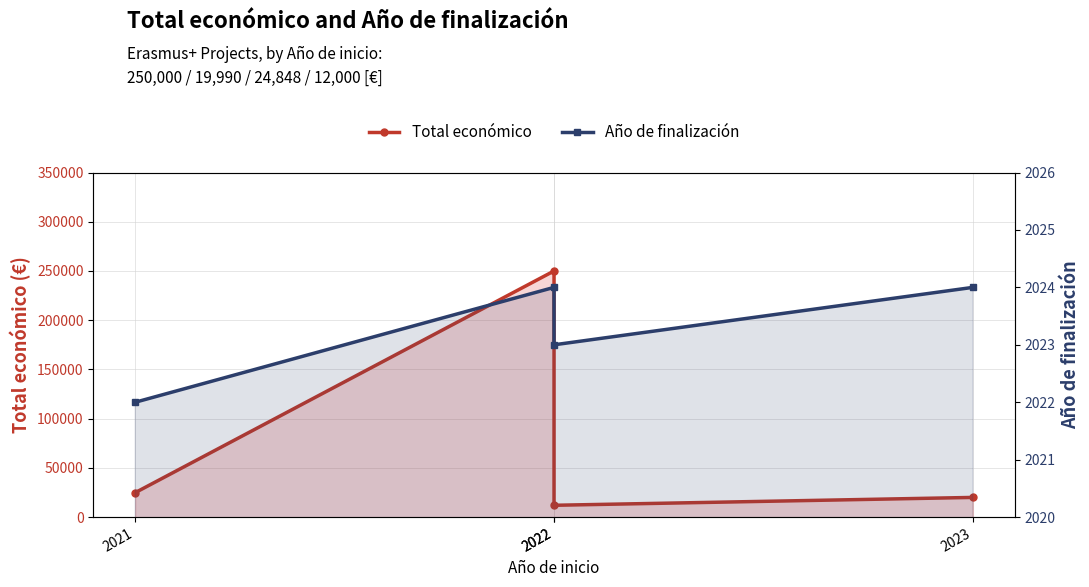

In Año de finalización, how many points are lower than both neighbors (excluding endpoints)?

1